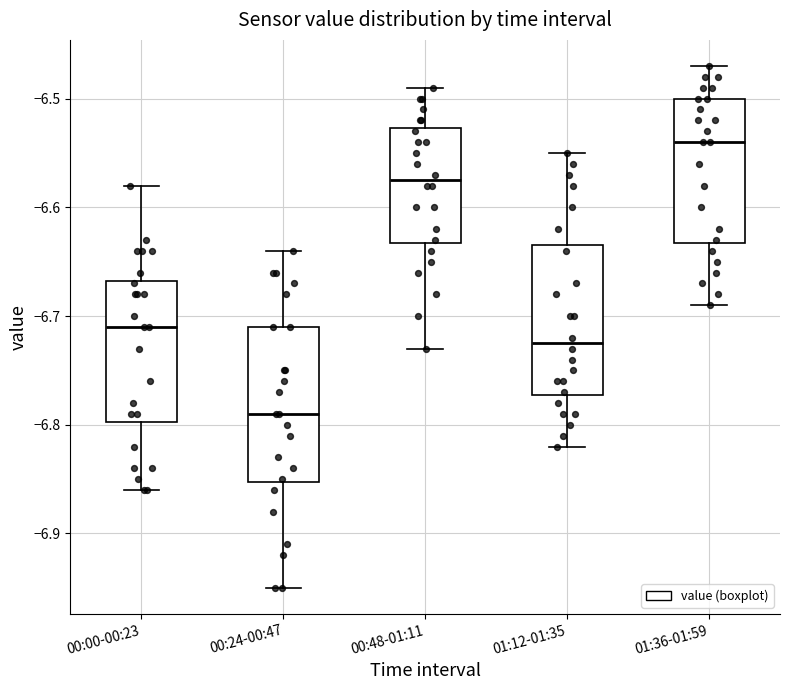

Reading left to right, read every box against the y-axis: the position of its median line, the range the box covers, and the ends of its whiskers. The values are not printed on the chart, so give them approximately, as read against the axis.

00:00-00:23: median -6.71, box -6.80 to -6.67, whiskers -6.86 to -6.58
00:24-00:47: median -6.79, box -6.85 to -6.71, whiskers -6.95 to -6.64
00:48-01:11: median -6.57, box -6.63 to -6.53, whiskers -6.73 to -6.49
01:12-01:35: median -6.72, box -6.77 to -6.63, whiskers -6.82 to -6.55
01:36-01:59: median -6.54, box -6.63 to -6.50, whiskers -6.69 to -6.47